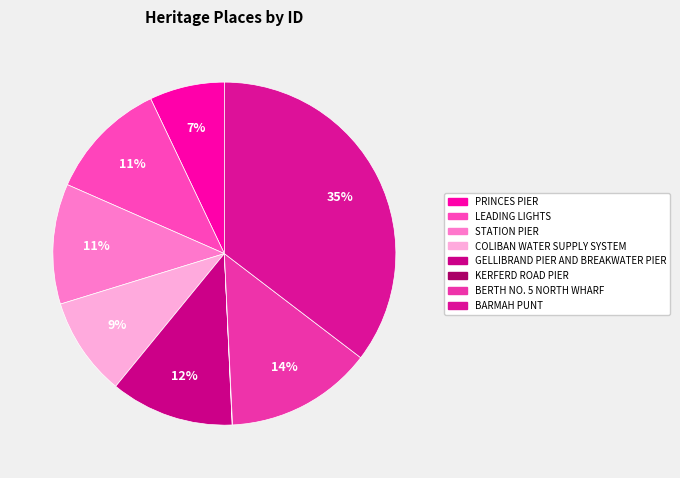

Count the number of slices in the pie.

8